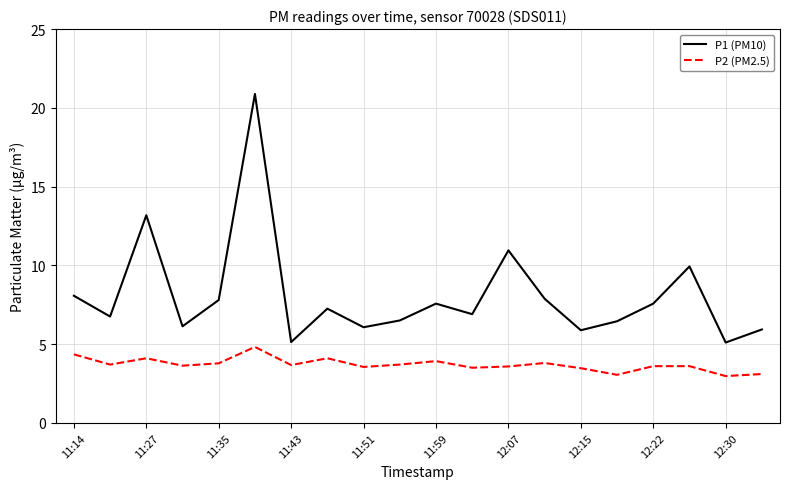

Which series has the widest spread of values?

P1 (PM10)